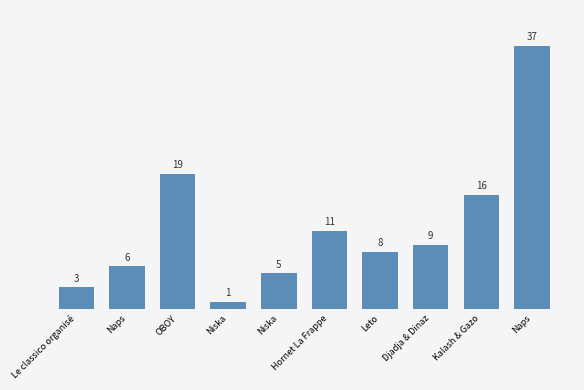

What is the difference between the values at Niska and Niska?

4